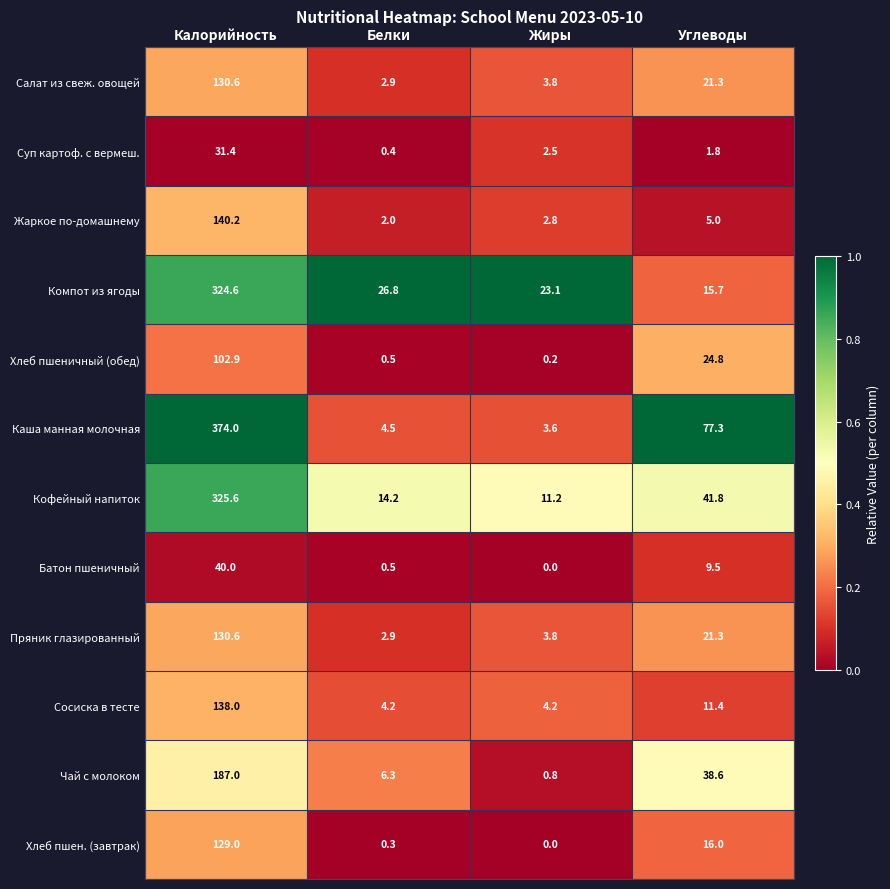

What is the difference between the second highest and second lowest values in the Чай с молоком series?

32.3